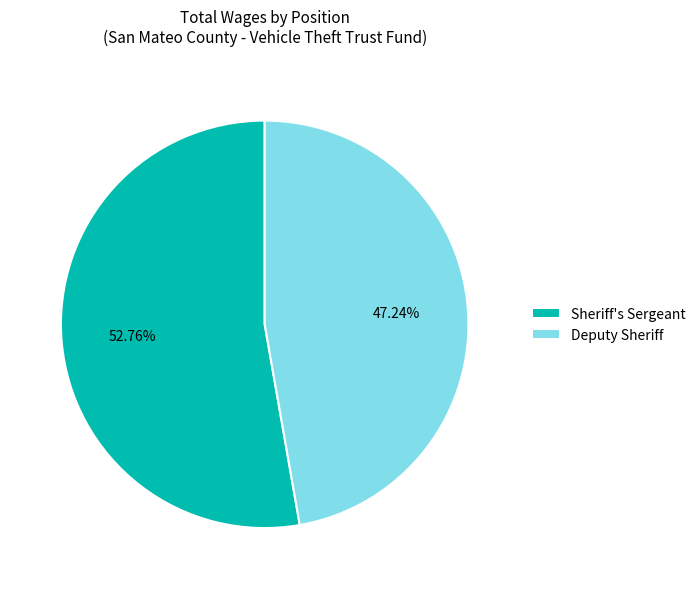

True or false: Deputy Sheriff accounts for 41% of the total.

False